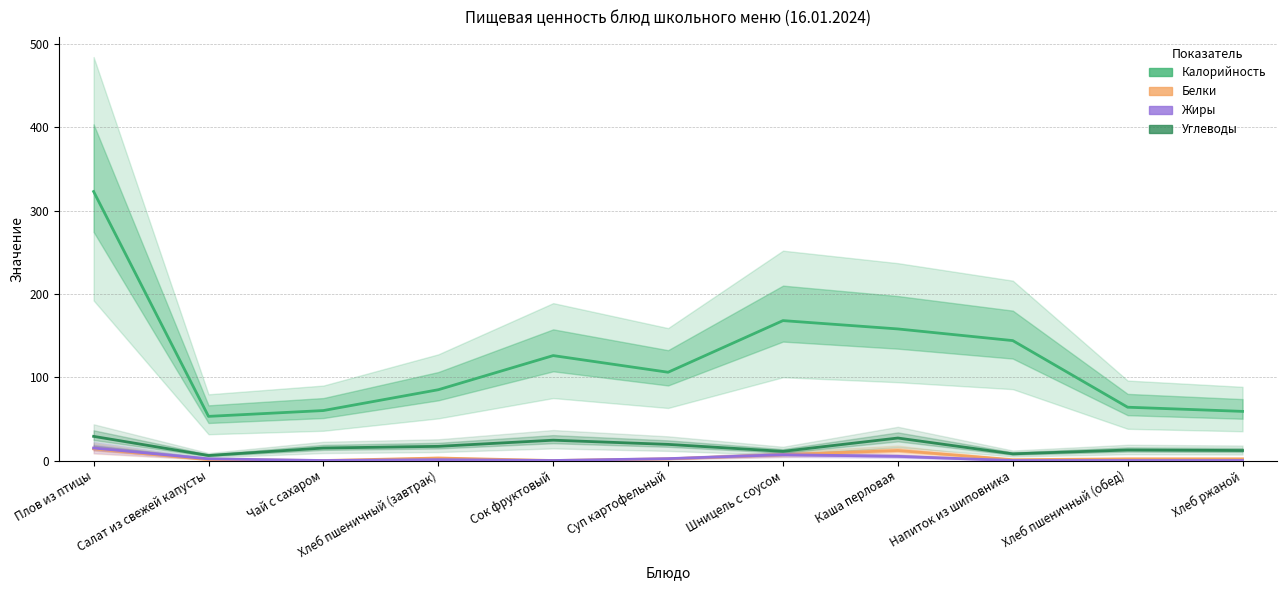

Is this an area chart (filled region under the line)?

No